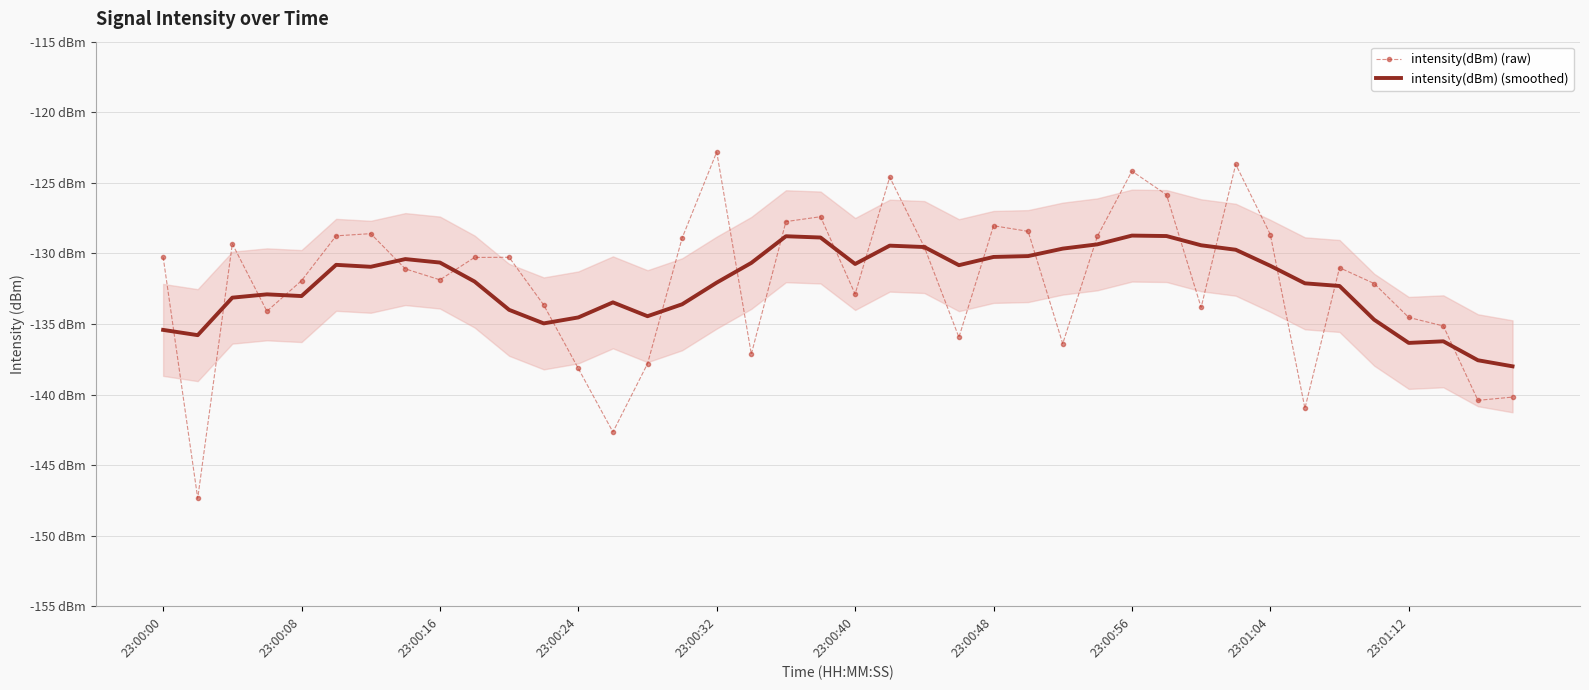

How many lines are shown in the chart?

2